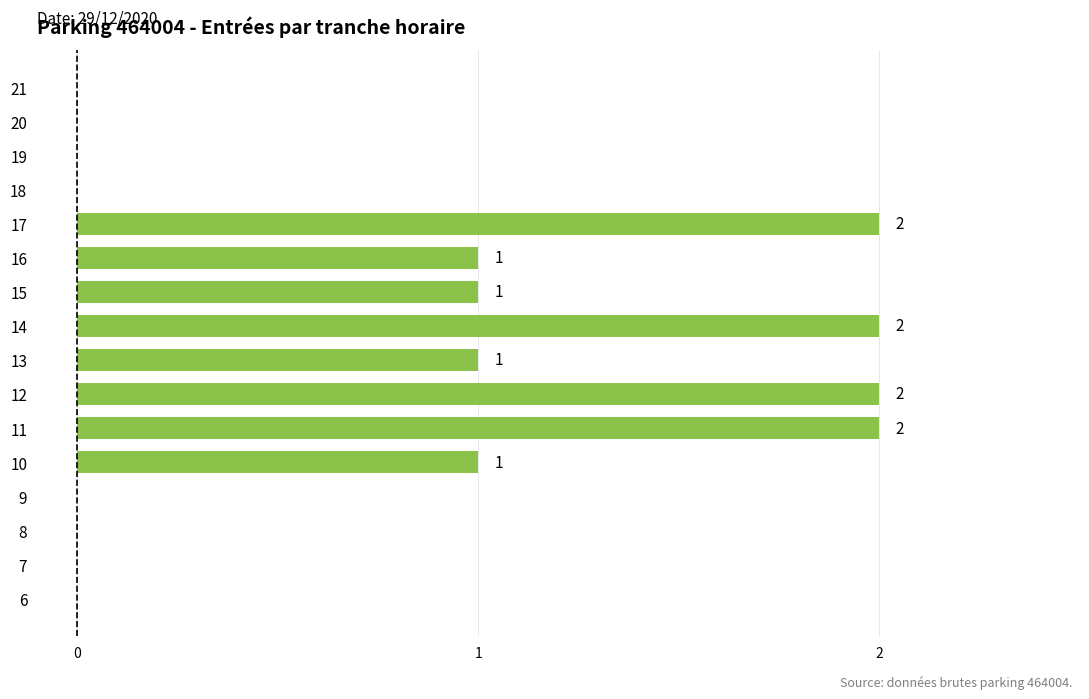

Count the values in the range 0 to 2.

16